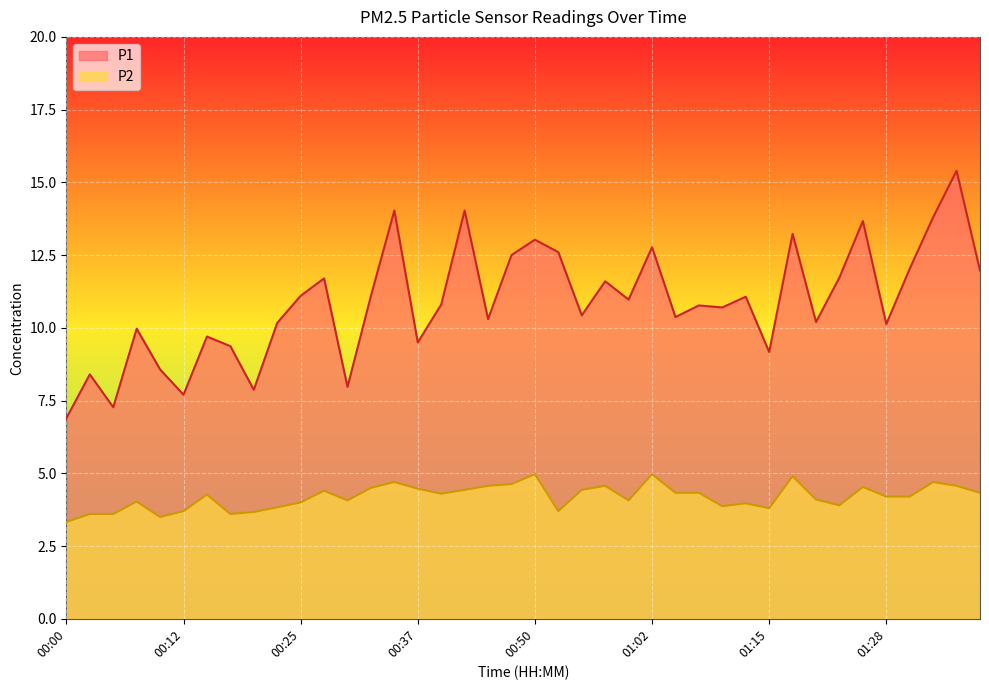

What are all the series names shown in the legend?

P1, P2